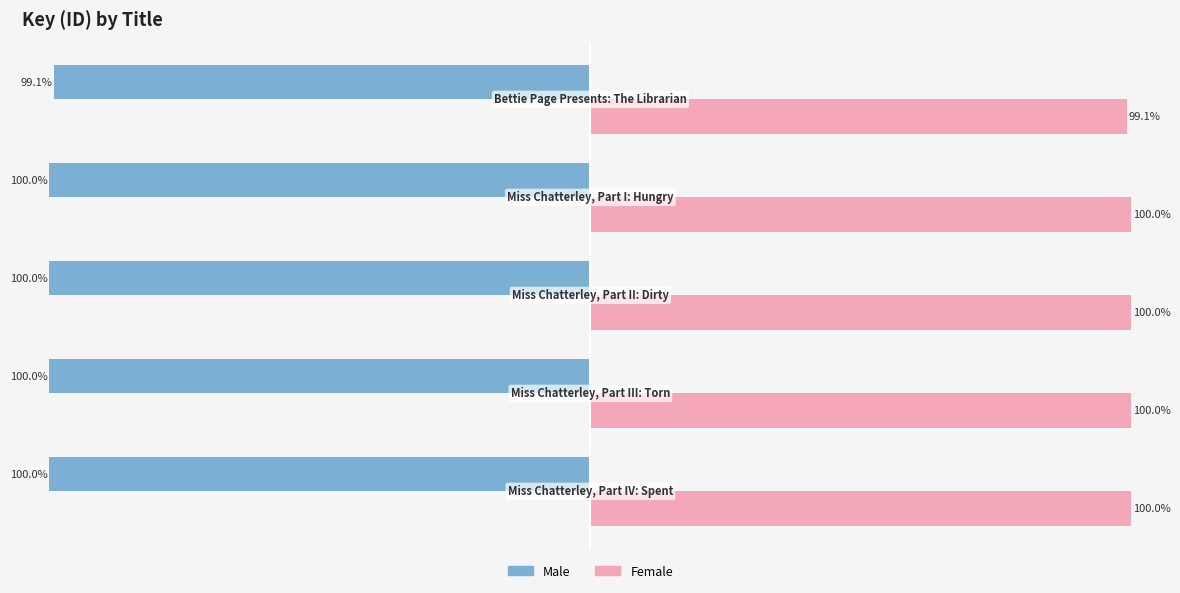

Rank the series by their average value, from highest to lowest.

Female, Male